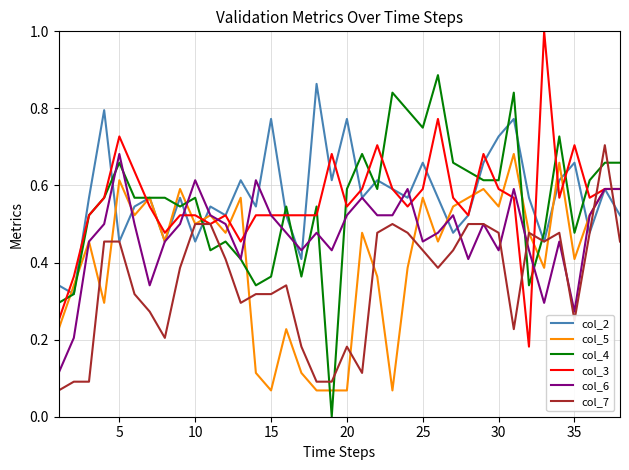

What is the greatest value displayed?

1.0